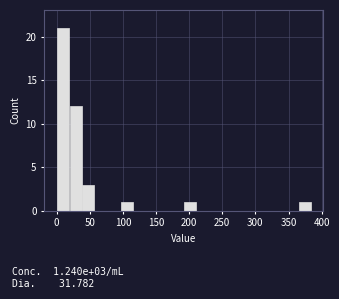

Read against the x-axis, roughly where is the centre of the tallest bar?

10